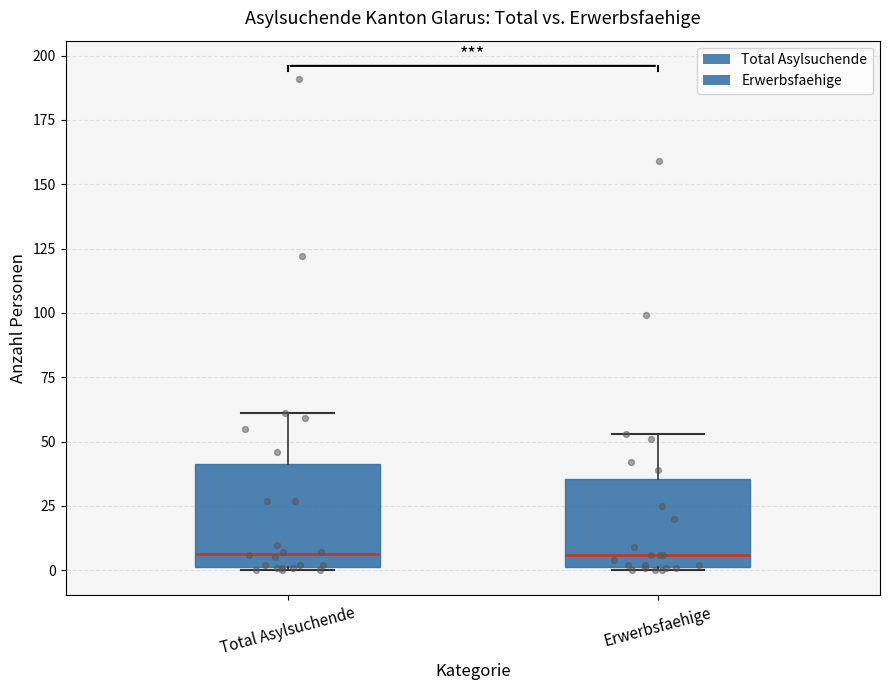

Reading left to right, read every box against the y-axis: the position of its median line, the range the box covers, and the ends of its whiskers. The values are not printed on the chart, so give them approximately, as read against the axis.

Total Asylsuchende: median 5, box 0 to 40, whiskers 0 to 60
Erwerbsfaehige: median 5, box 0 to 35, whiskers 0 to 55